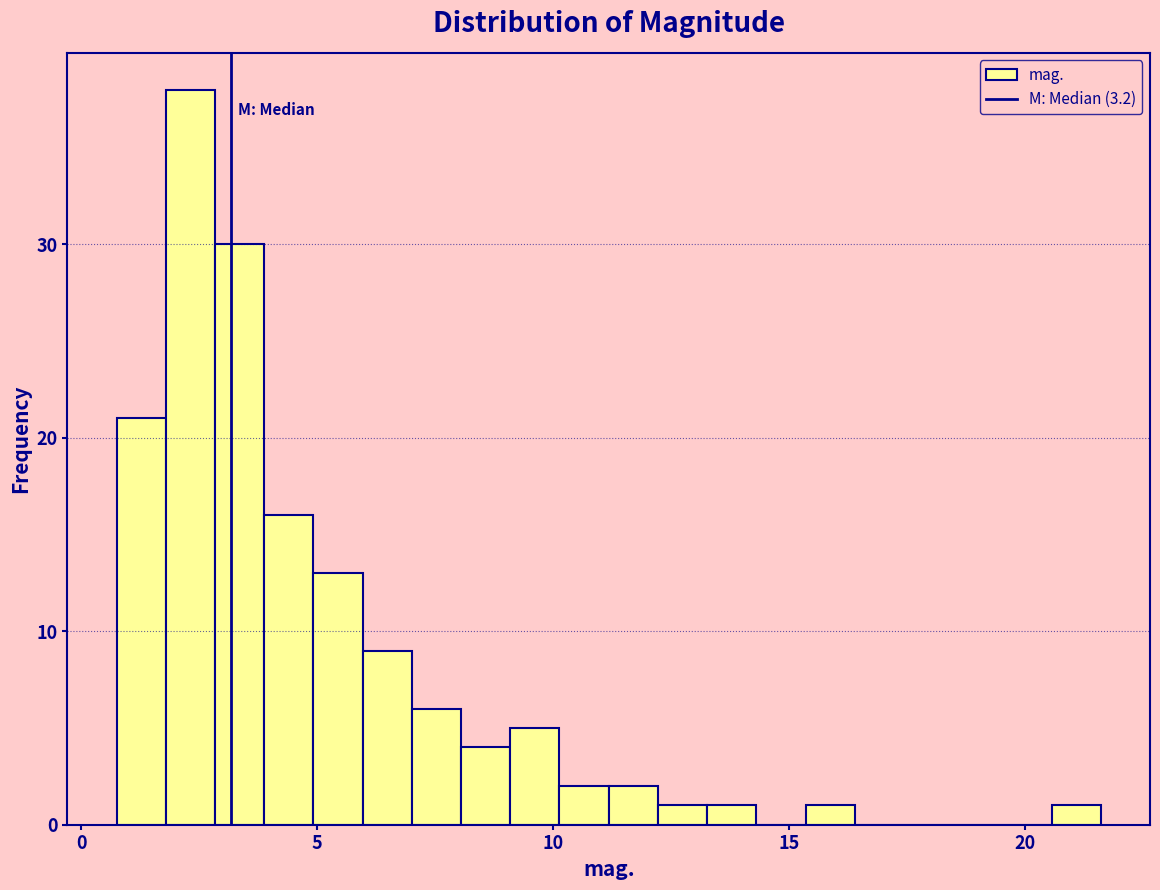

Read against the x-axis, roughly where is the centre of the tallest bar?

2.5